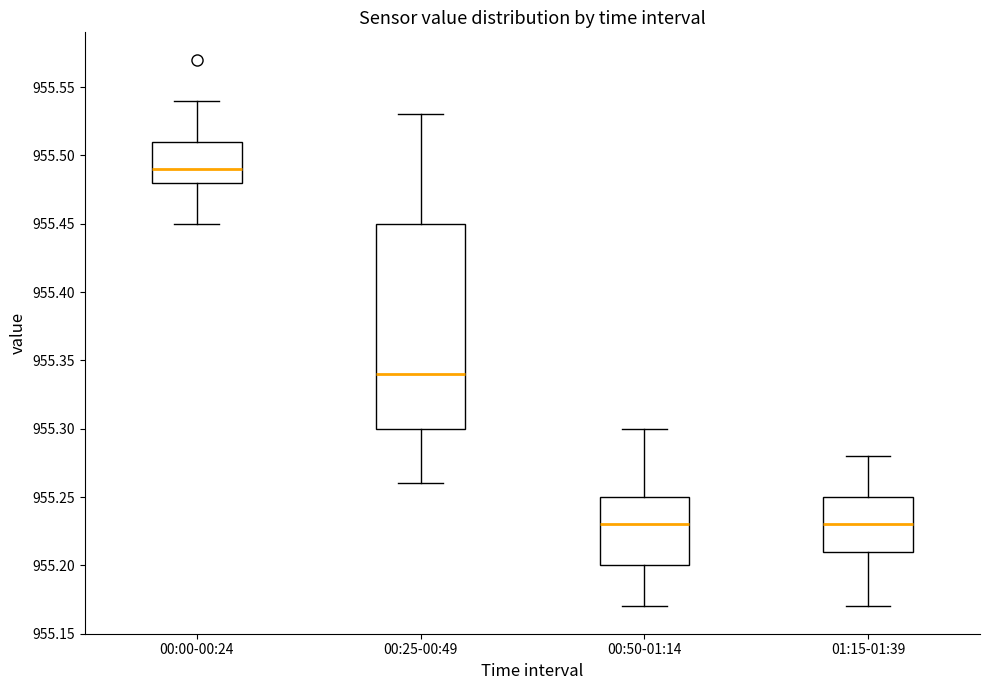

Reading left to right, transcribe this box plot: for each box, give where its median line is, the range the box spans, and where its two whiskers end, as read against the y-axis. The values are not printed on the chart, so give them approximately, as read against the axis.

00:00-00:24: median 955.49, box 955.48 to 955.51, whiskers 955.45 to 955.54
00:25-00:49: median 955.34, box 955.30 to 955.45, whiskers 955.26 to 955.53
00:50-01:14: median 955.23, box 955.20 to 955.25, whiskers 955.17 to 955.30
01:15-01:39: median 955.23, box 955.21 to 955.25, whiskers 955.17 to 955.28